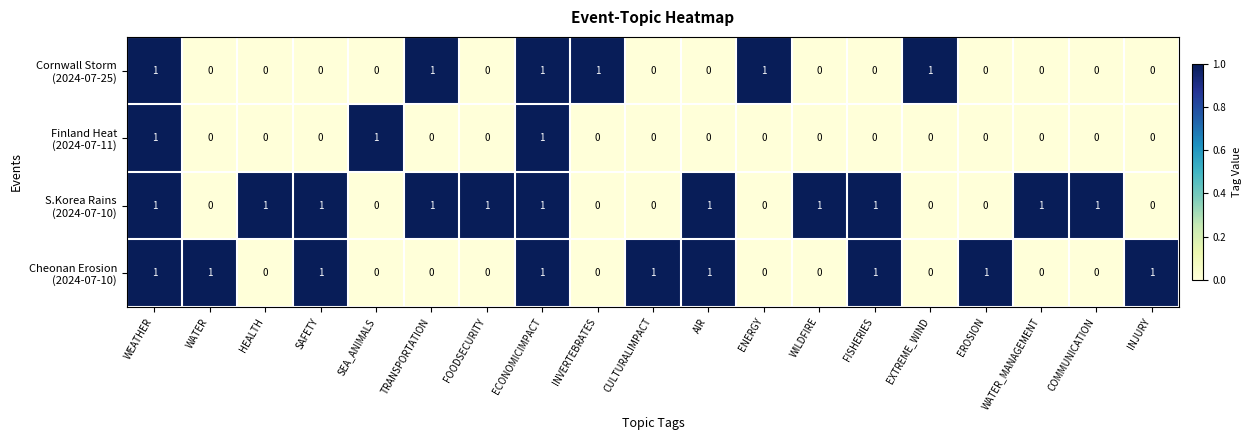

At how many categories does at least one series exceed 0?

19